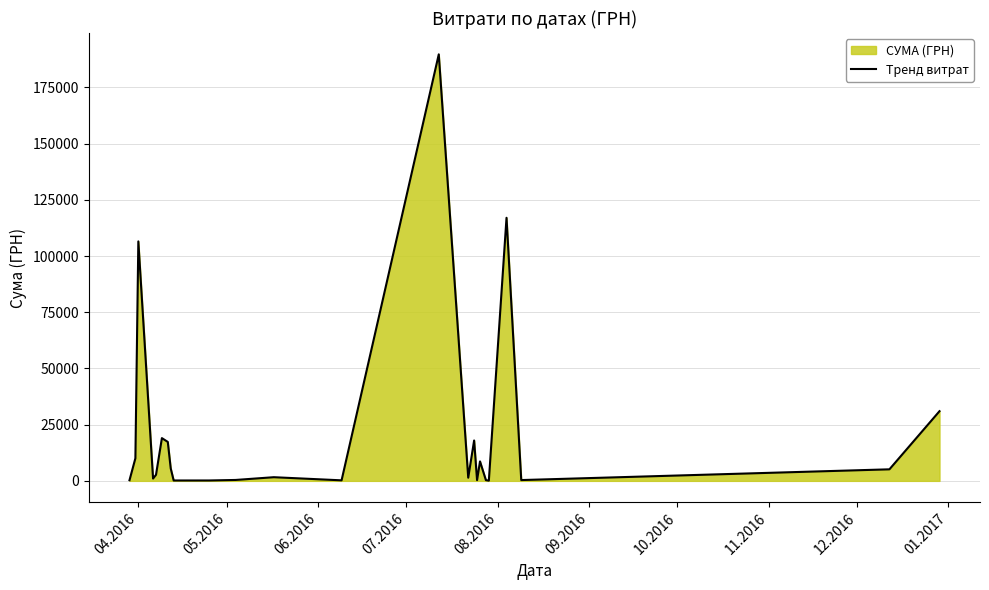

What is the greatest value displayed?

189723.1